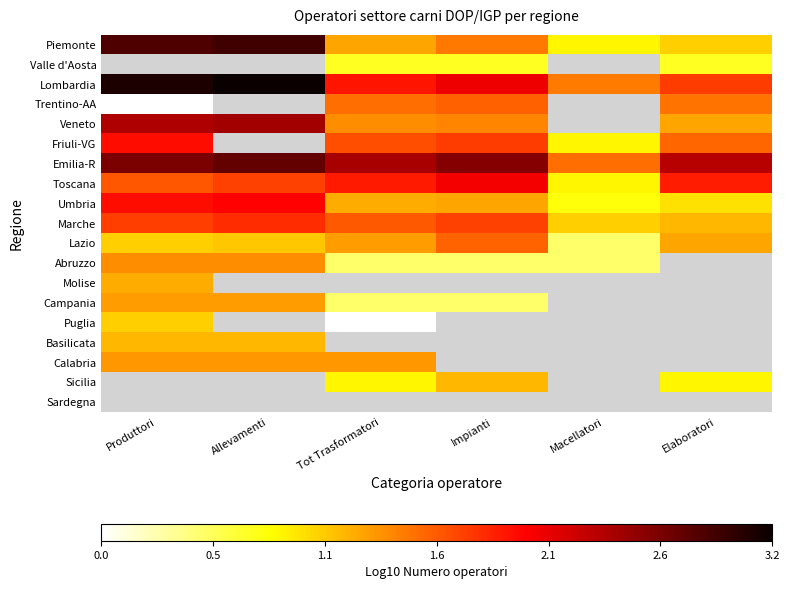

At which label does Emilia-R reach its peak?

Allevamenti